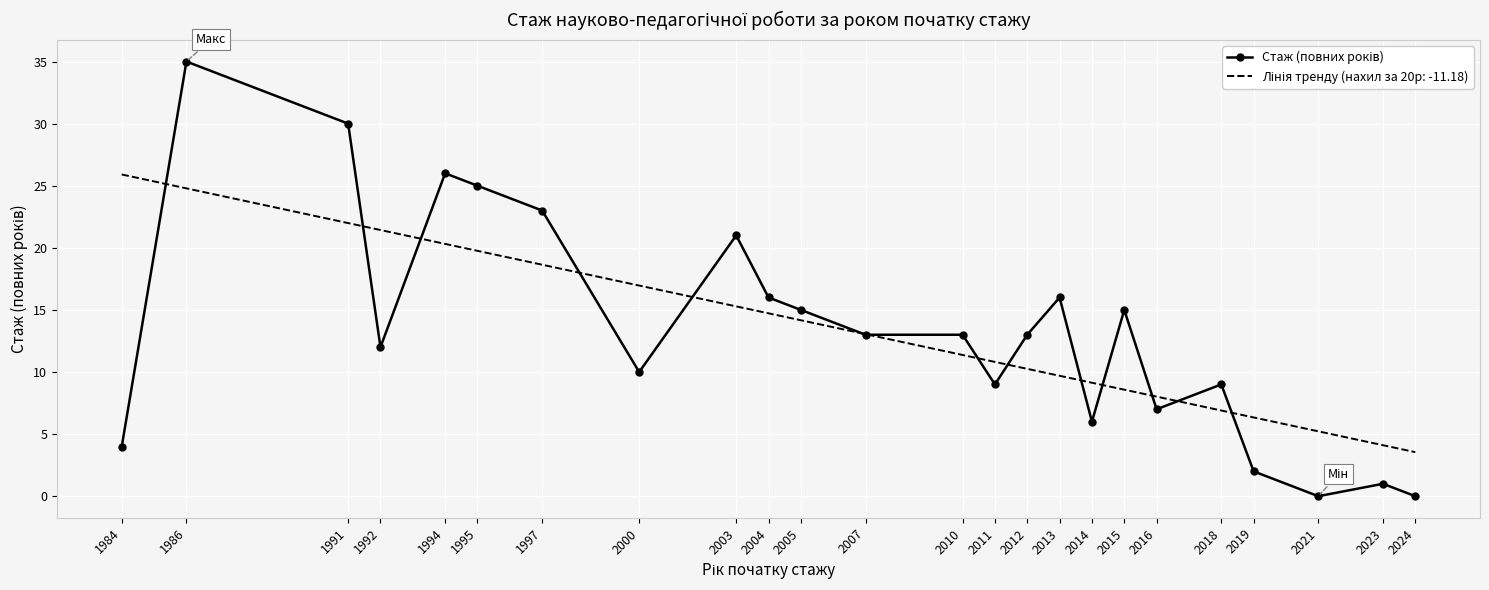

What is the difference between the highest and lowest values at 1986?

10.2